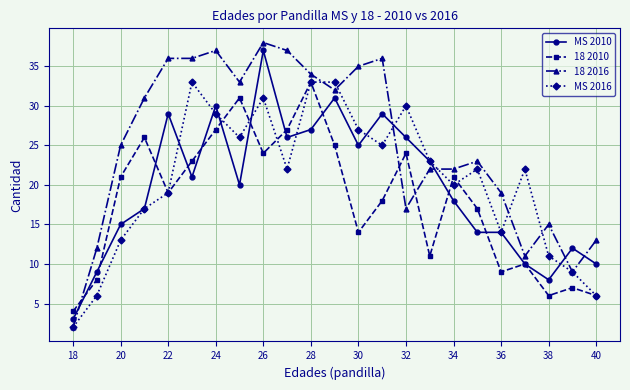

What is the difference between the second highest and second lowest values in the 18 2010 series?

25